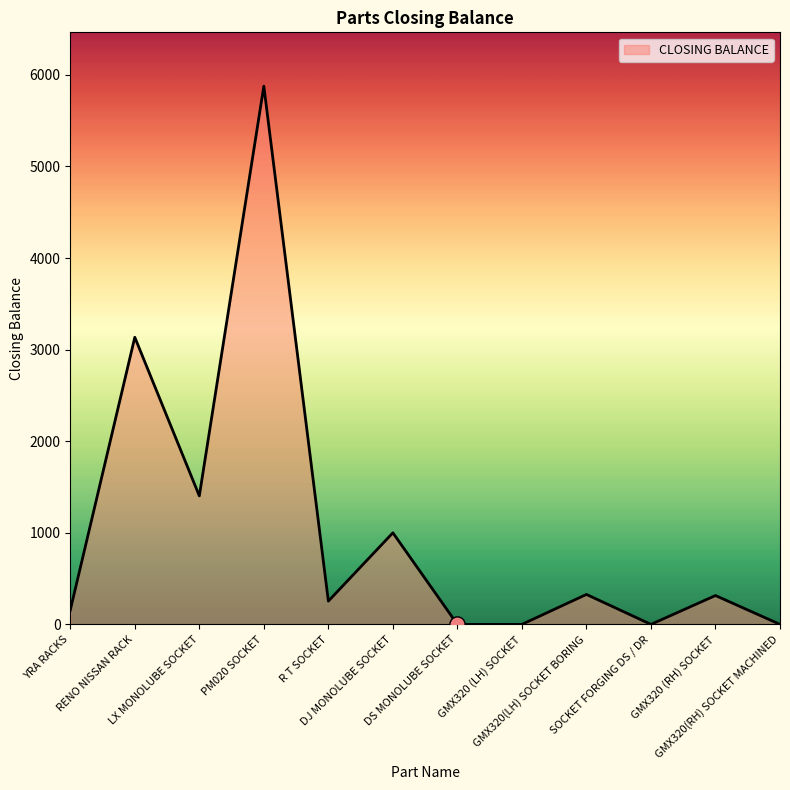

What is the change in value from LX MONOLUBE SOCKET to R T SOCKET?

-1149